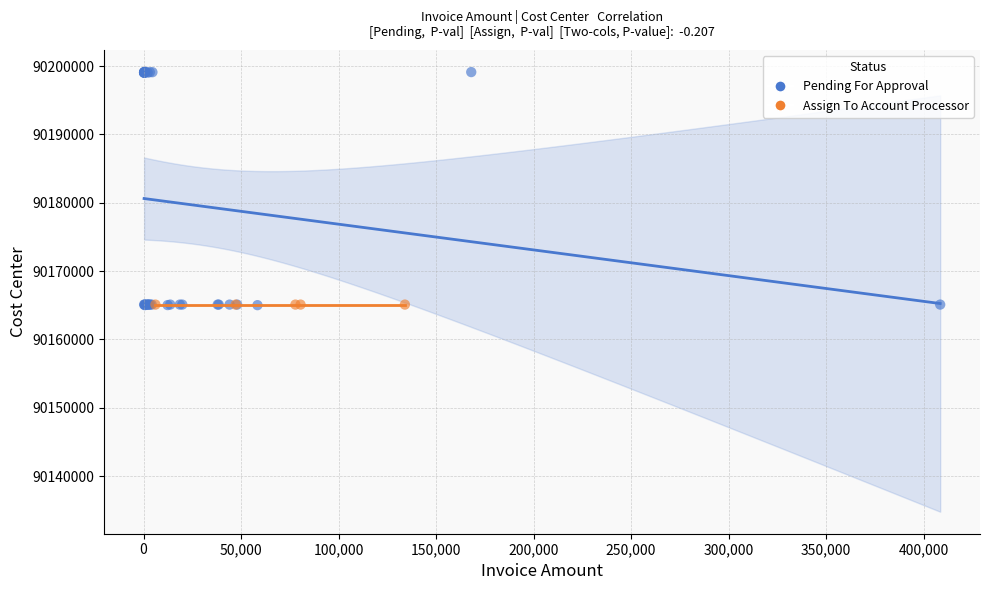

Which series reaches the maximum Y coordinate?

Pending For Approval